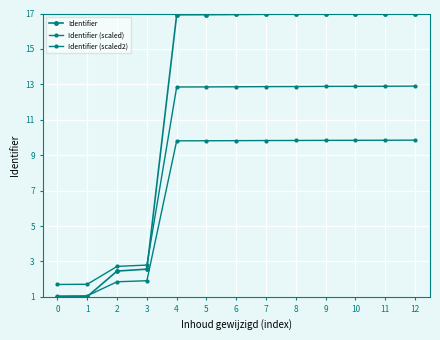

At which category is the sum across all series the highest?

12